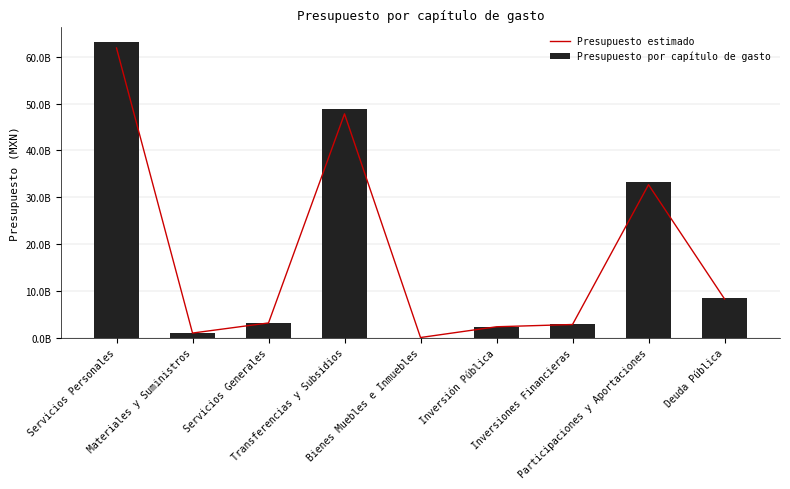

Where does the Presupuesto estimado series first go above 3128834773?

Servicios Personales